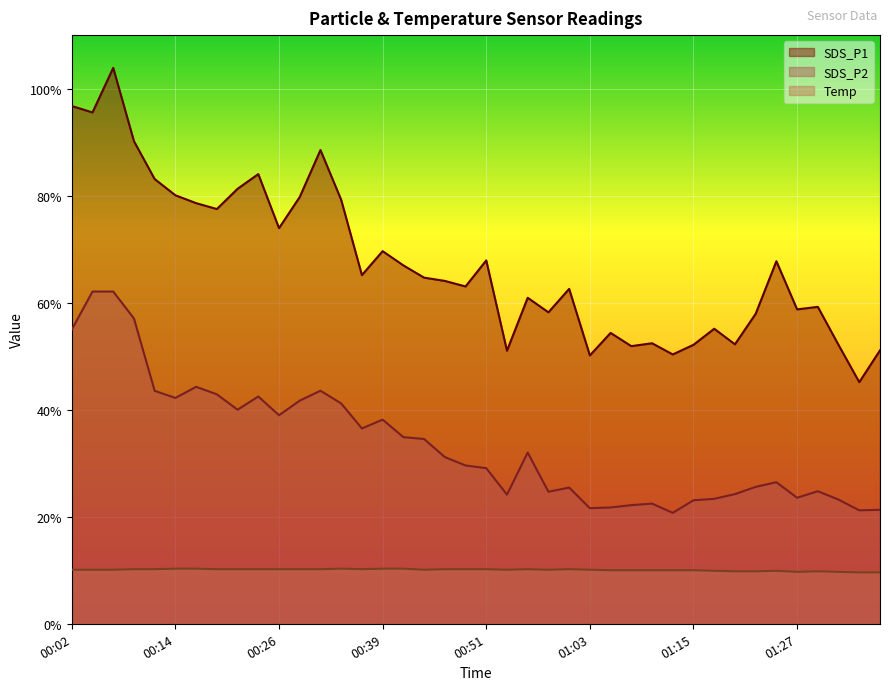

Is the value of SDS_P1 at 00:02 greater than the value of Temp at 00:29?

Yes